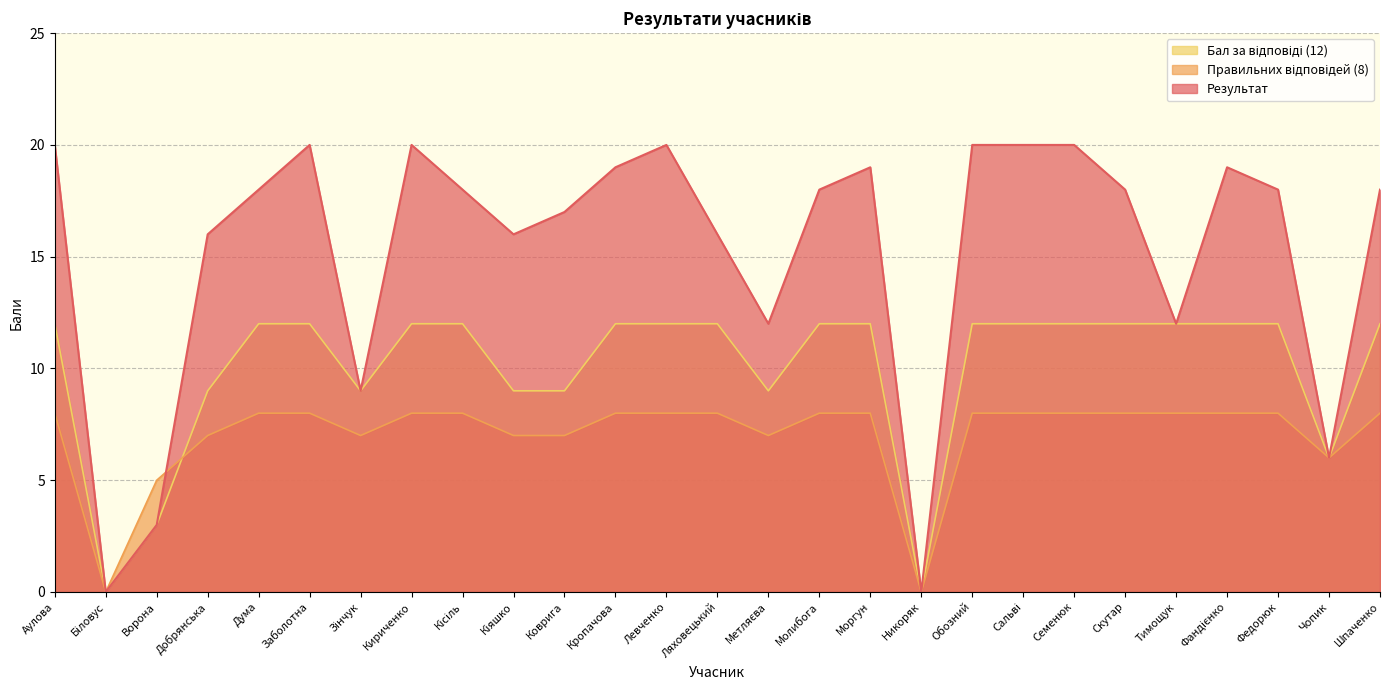

At which label is Бал за відповіді (12) closest to 6?

Чопик